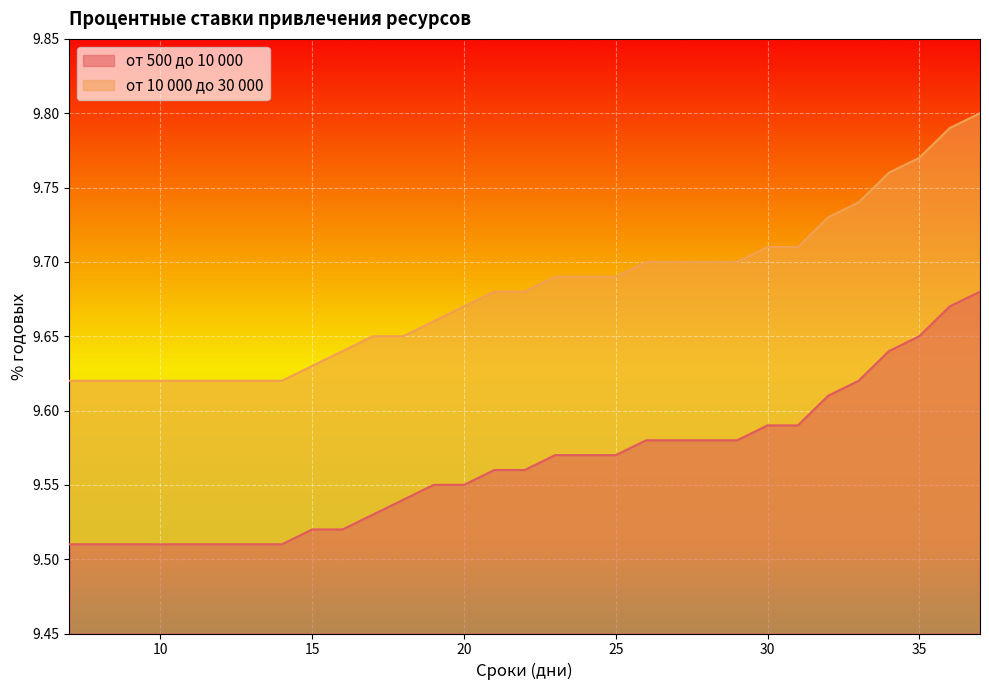

Which has a higher value, 31 or 12?

31